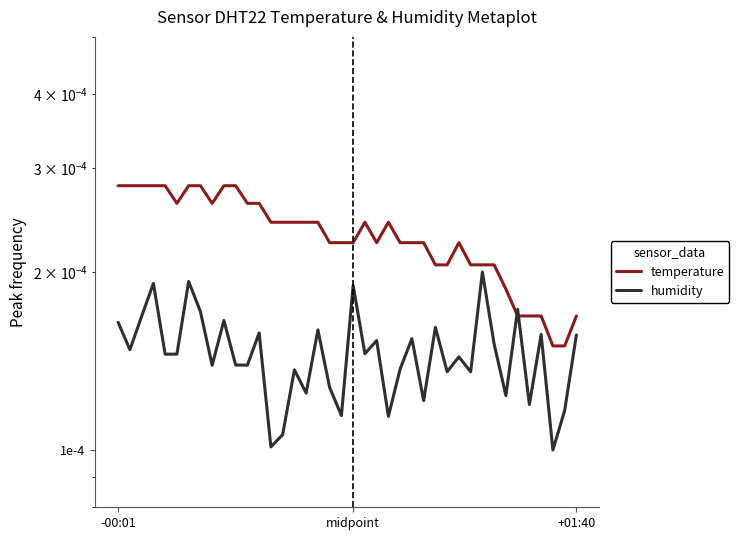

How many times do humidity and temperature cross each other?

2